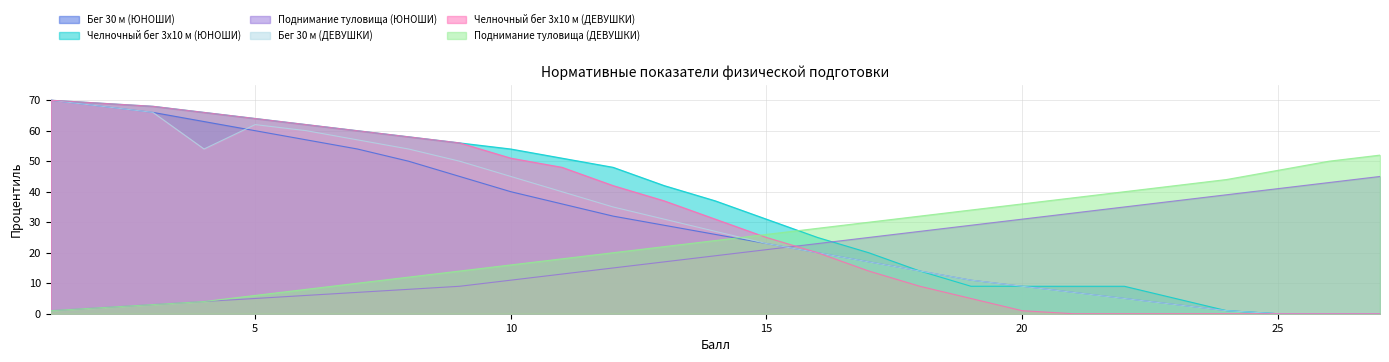

What is the maximum value shown in the chart?

70